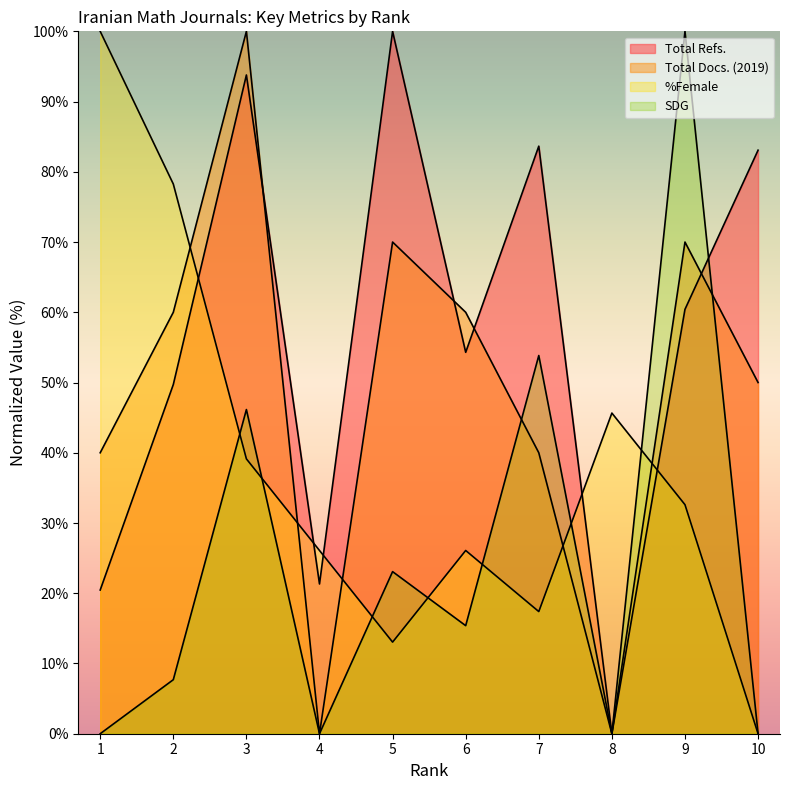

The value of Total Docs. (2019) at 2 is 60.0. True or false?

True